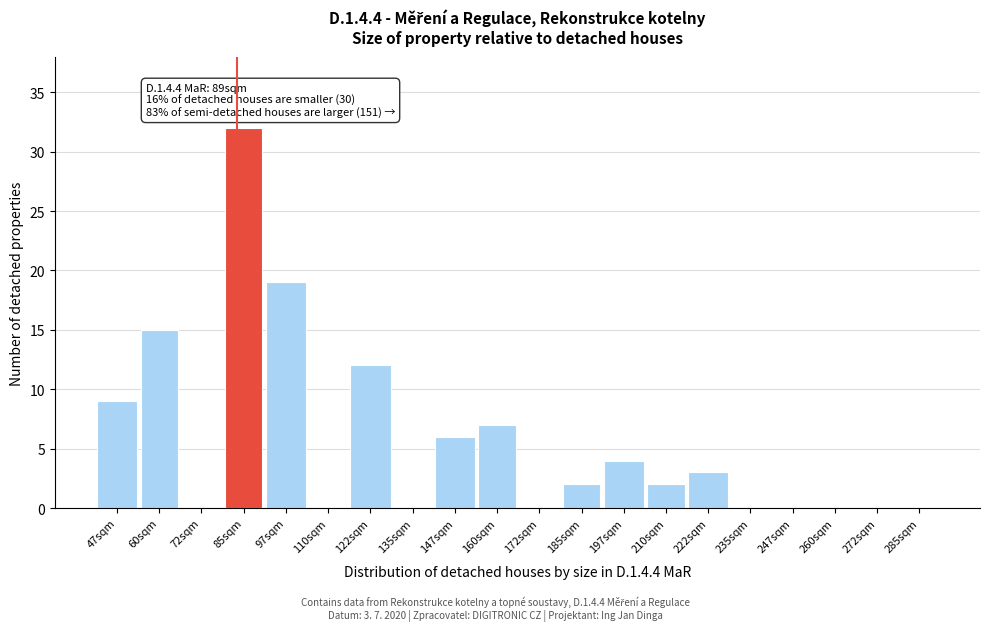

Reading left to right, transcribe all the data shown in this chart.

47sqm=9	60sqm=15	72sqm=0	85sqm=32	97sqm=19	110sqm=0	122sqm=12	135sqm=0	147sqm=6	160sqm=7	172sqm=0	185sqm=2	197sqm=4	210sqm=2	222sqm=3	235sqm=0	247sqm=0	260sqm=0	272sqm=0	285sqm=0